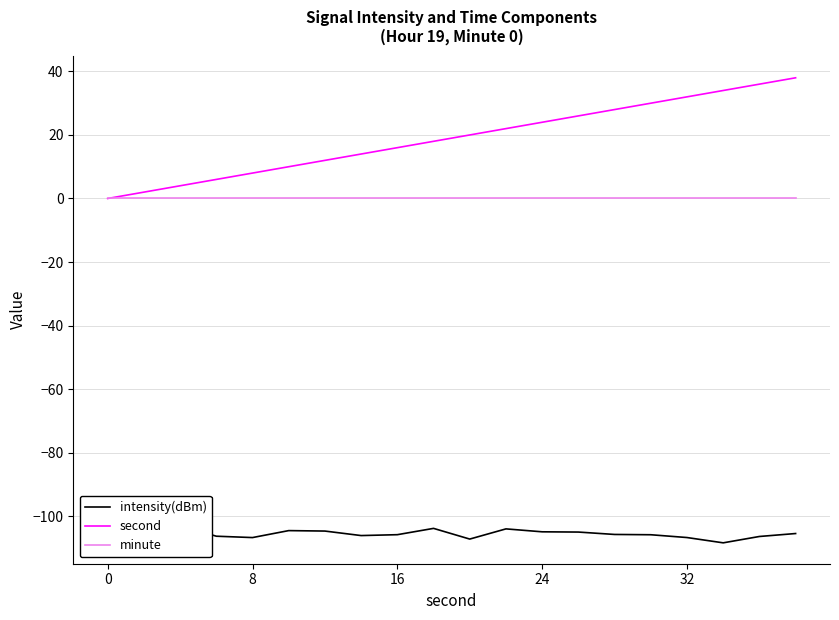

Does the chart display data point markers on the line(s)?

No